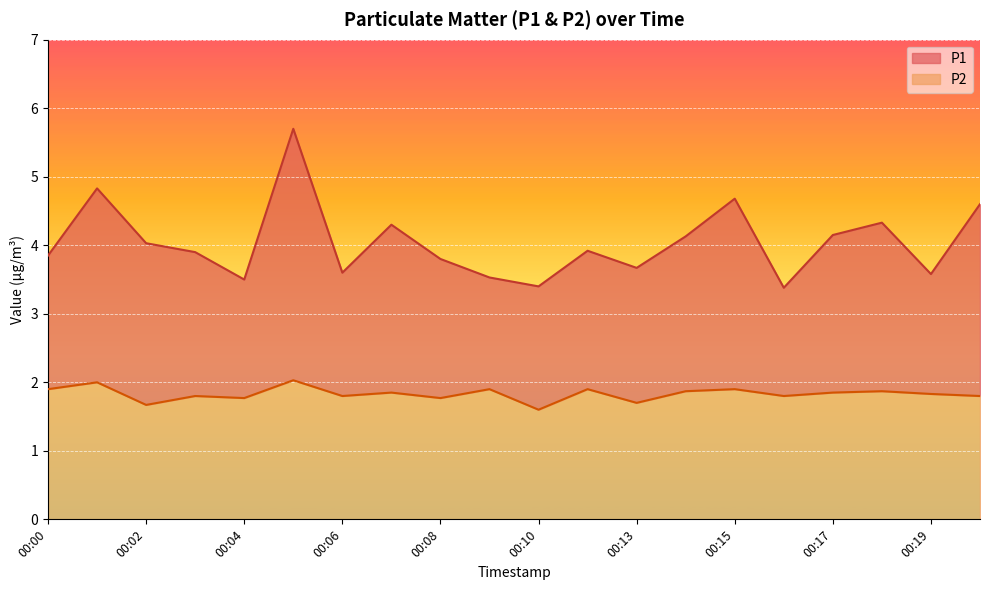

Which series has the largest range (max minus min)?

P1